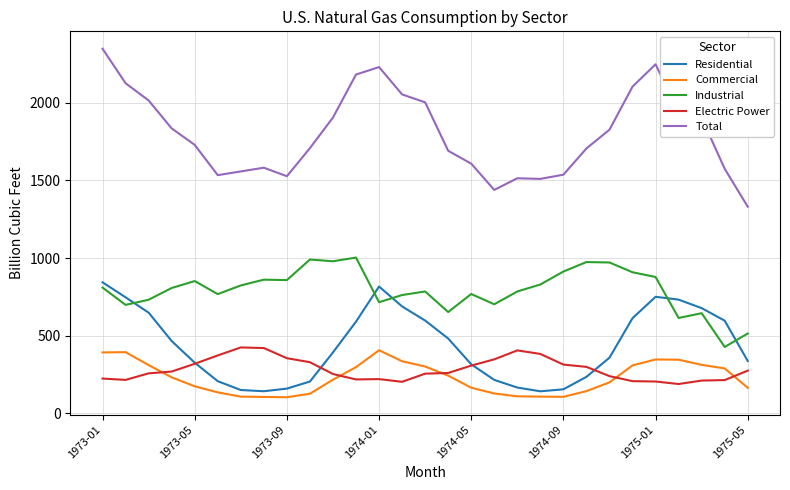

Which series has the largest total across all categories?

Total